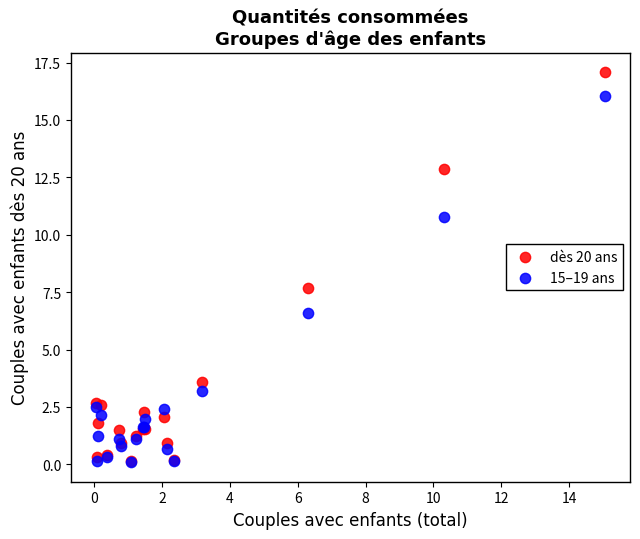

Across all series, what Y value is closest to 8?

7.7